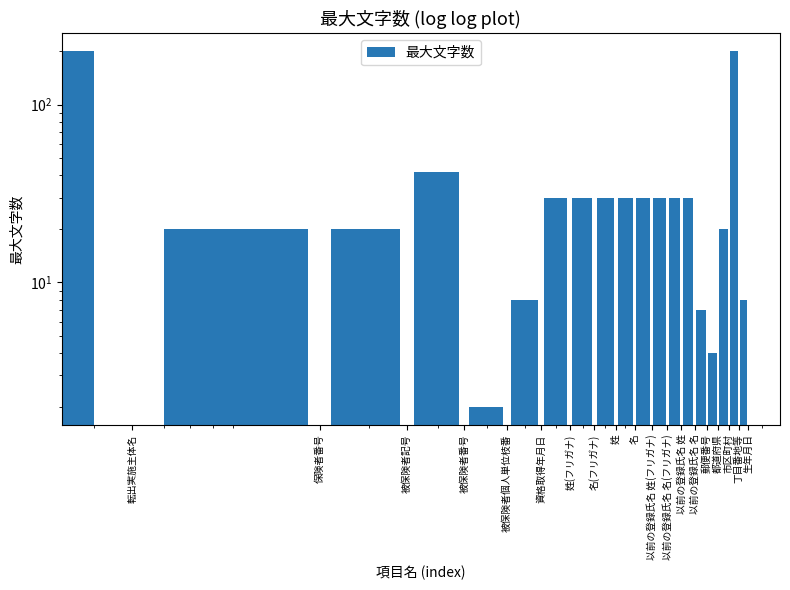

Which has a higher value, 被保険者番号 or 丁目番地等?

丁目番地等